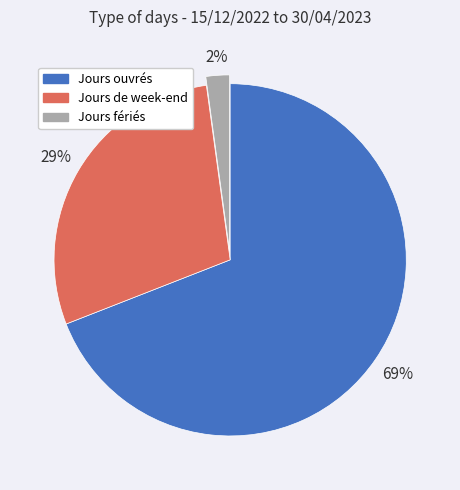

Count the number of slices in the pie.

3